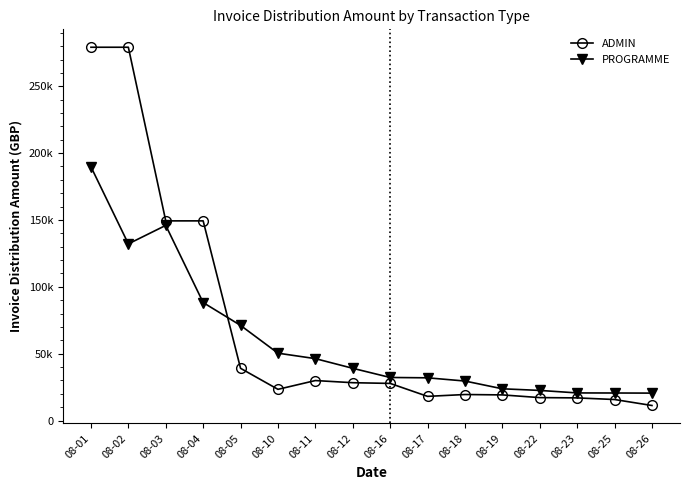

Rank the series by their average value, from lowest to highest.

PROGRAMME, ADMIN